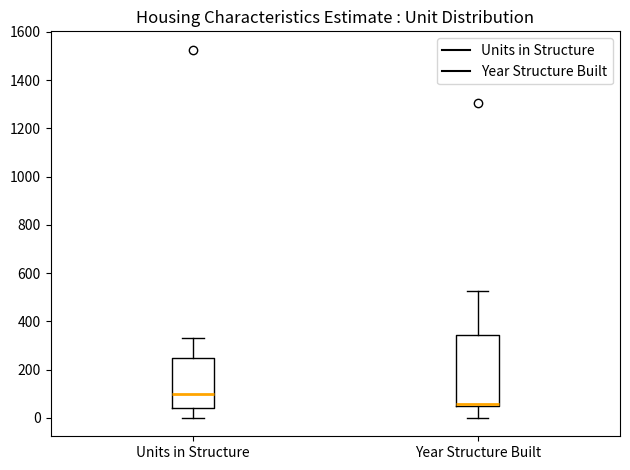

Which box's median line is the highest?

Units in Structure